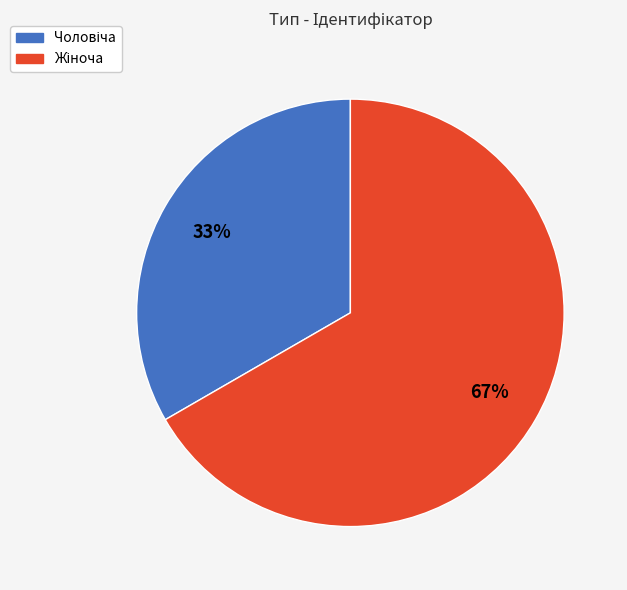

Count the number of slices in the pie.

2